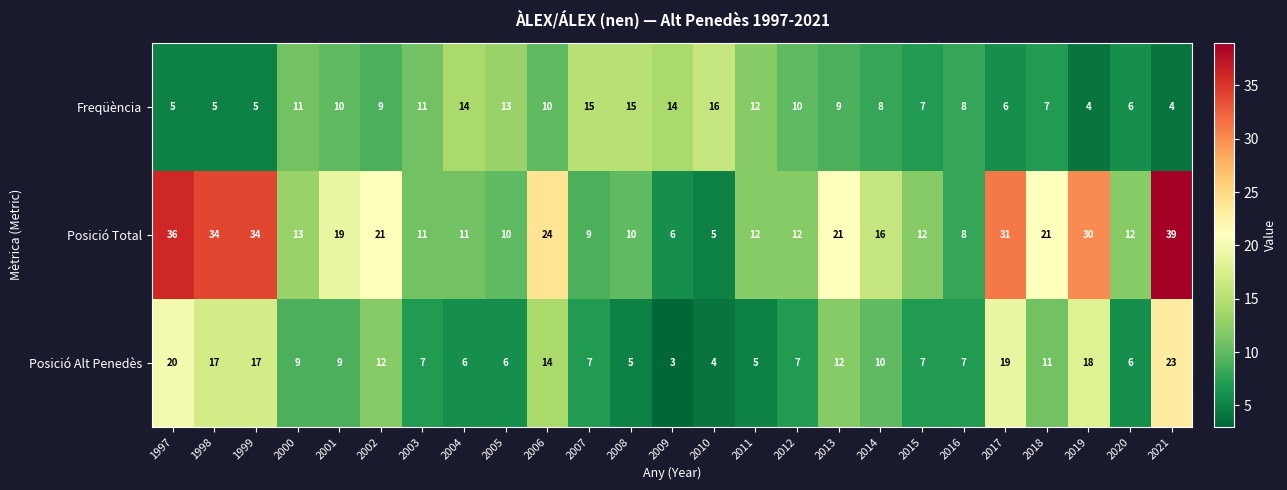

How many data points does each series have?

25